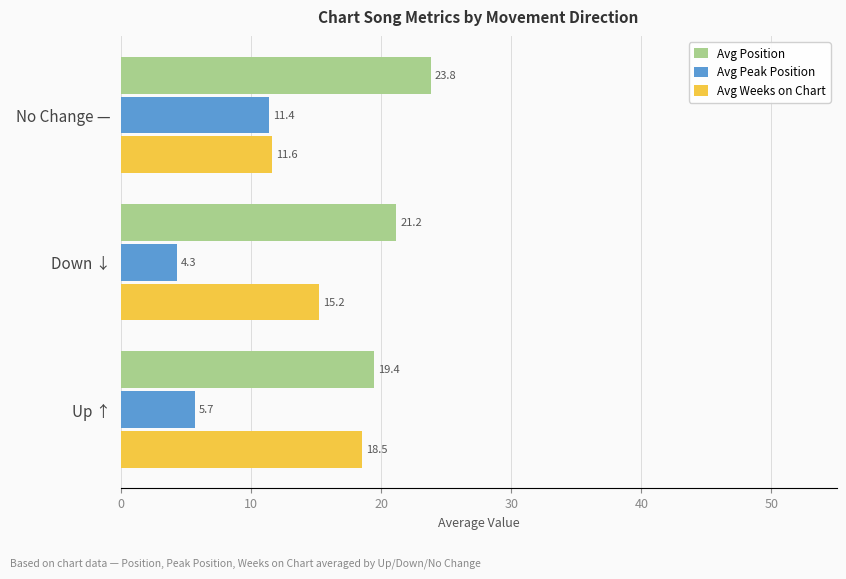

Which series has the largest total across all categories?

Avg Position